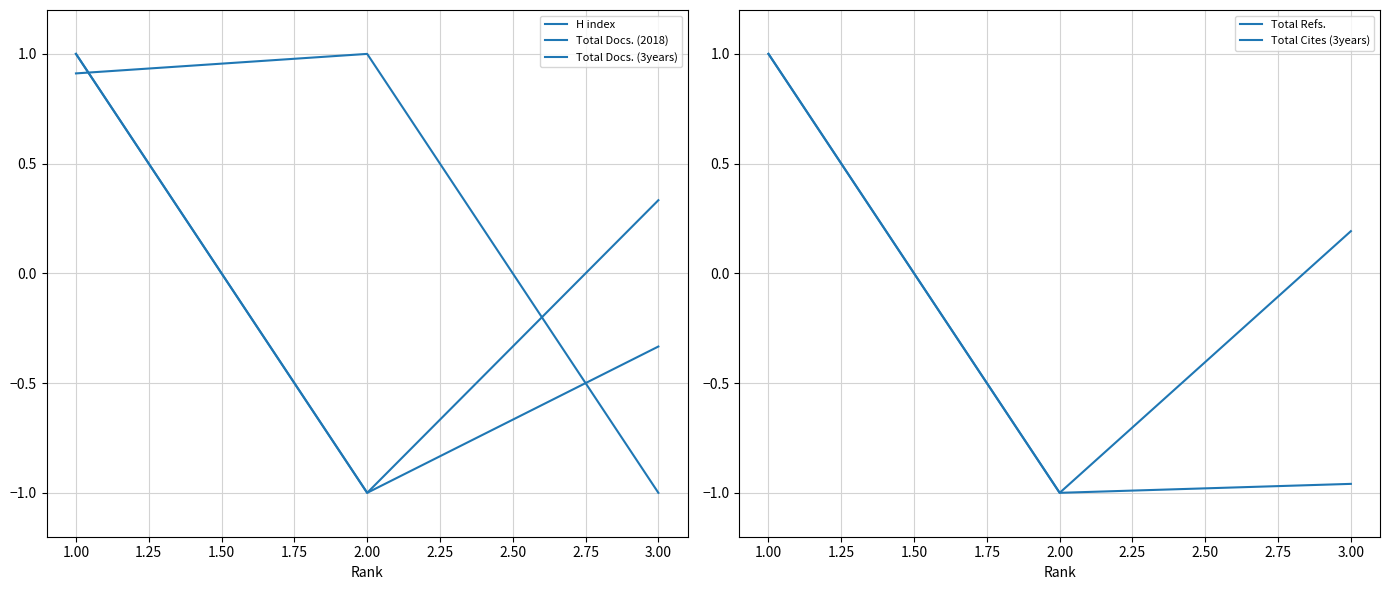

How many values in the Total Refs. series exceed 0?

2